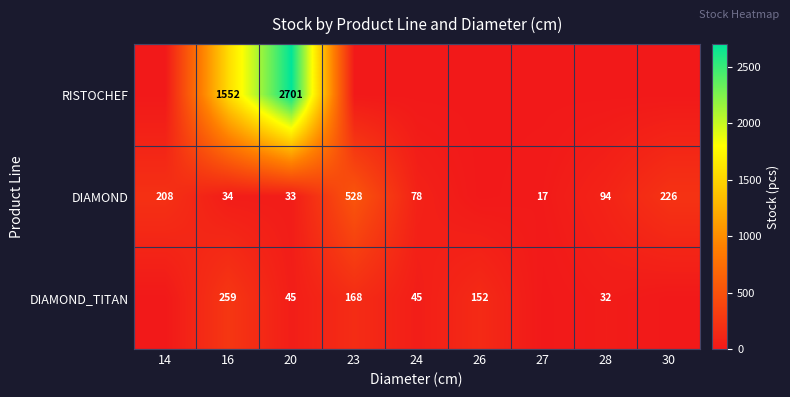

At which category is the sum across all series the highest?

20